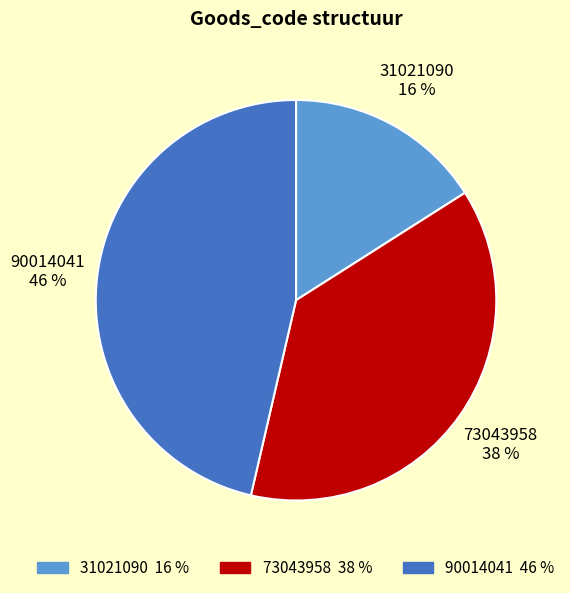

Rank the categories by value from lowest to highest.

31021090, 73043958, 90014041